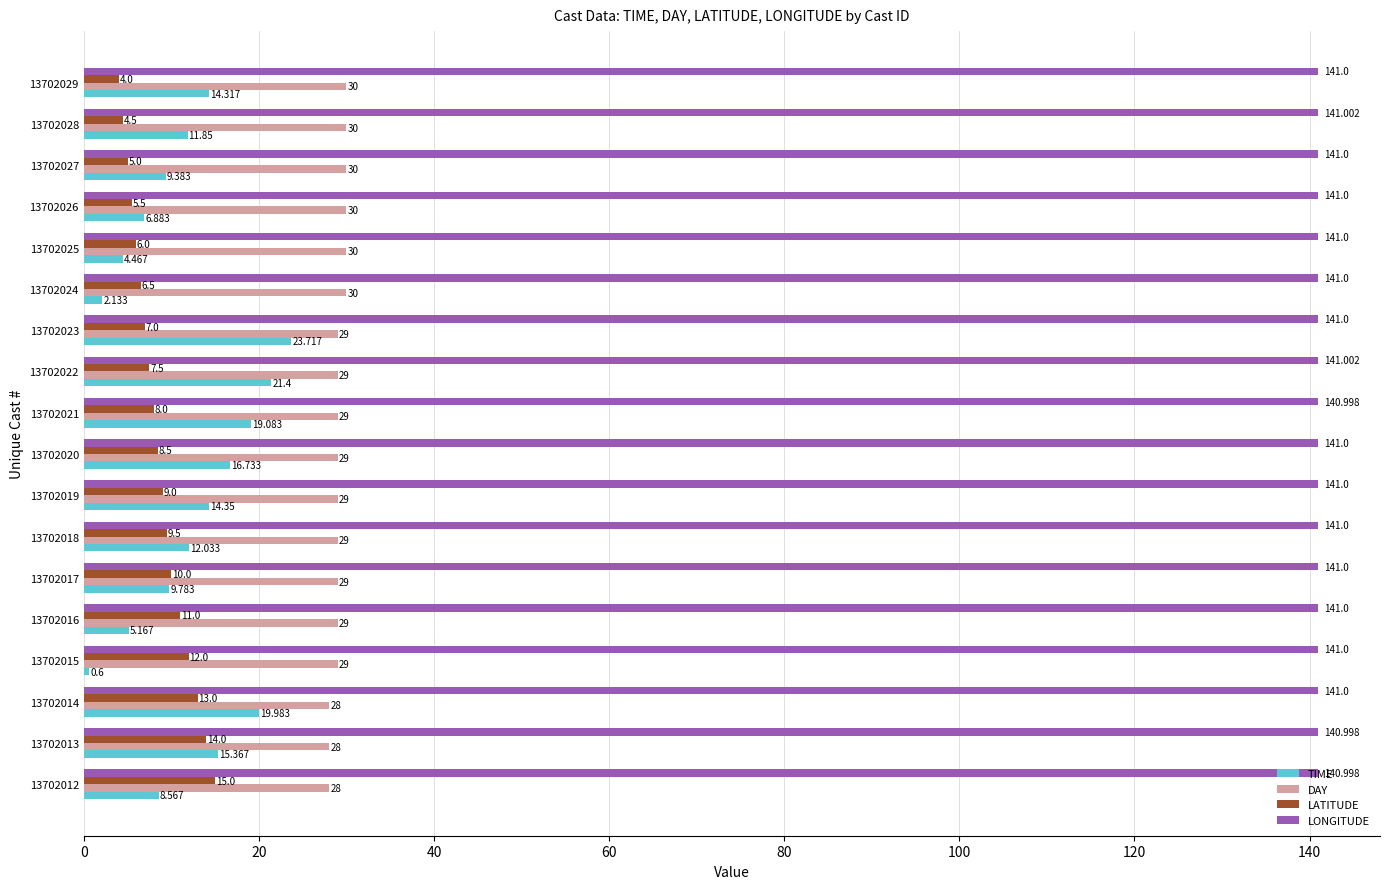

What is the difference between the second highest and minimum values in the LATITUDE series?

10.0